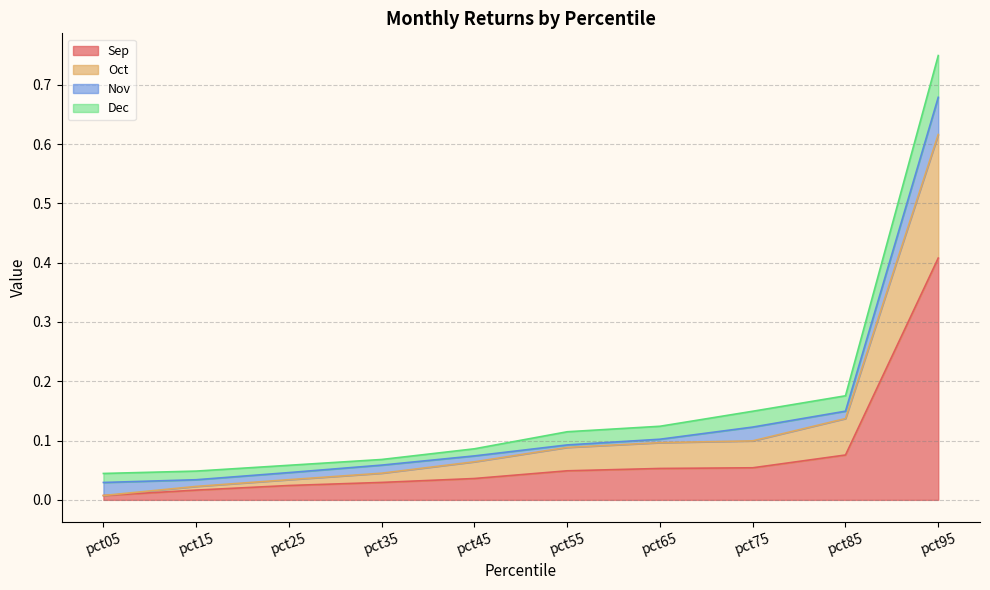

Which category has the highest value in the Sep series?

pct95